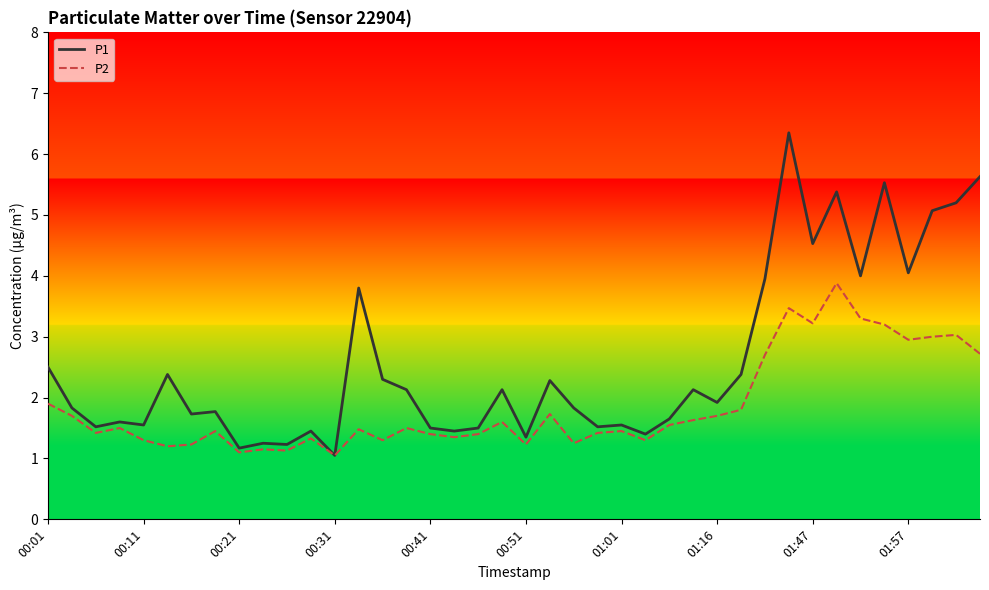

Rank the series by their maximum value, from lowest to highest.

P2, P1